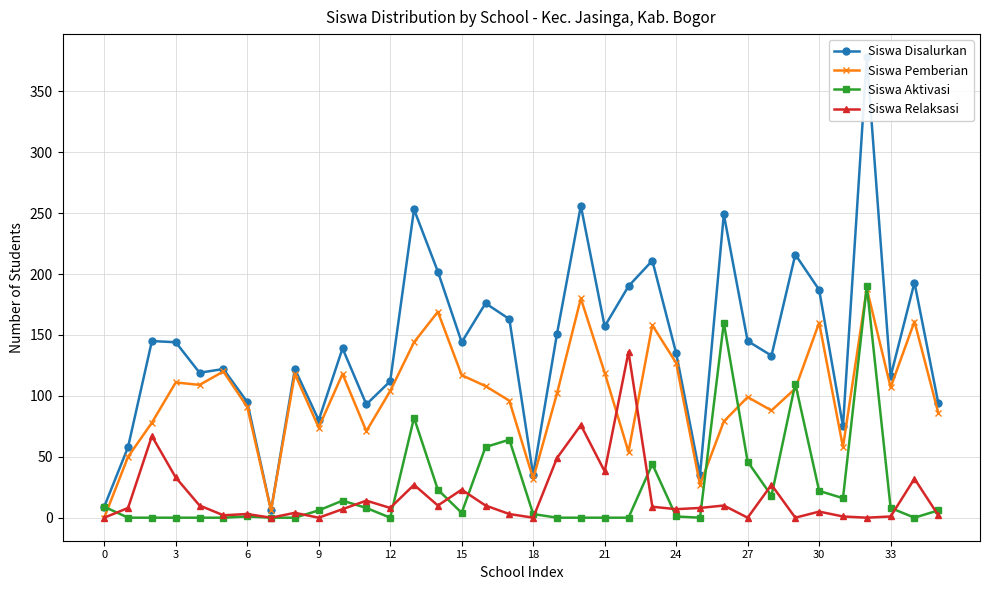

What are all the series names shown in the legend?

Siswa Disalurkan, Siswa Pemberian, Siswa Aktivasi, Siswa Relaksasi